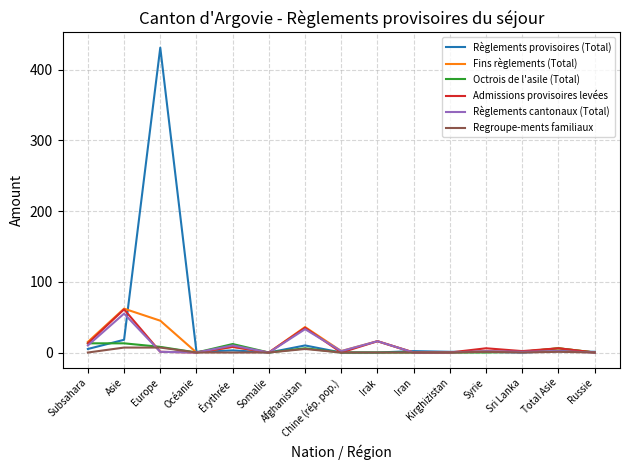

At which category does Règlements provisoires (Total) reach its first local peak?

Europe